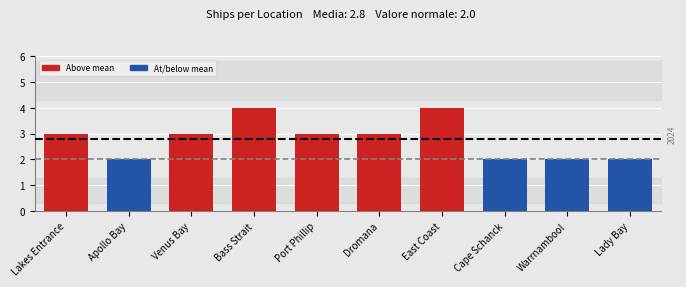

What is the sum of all values?

28